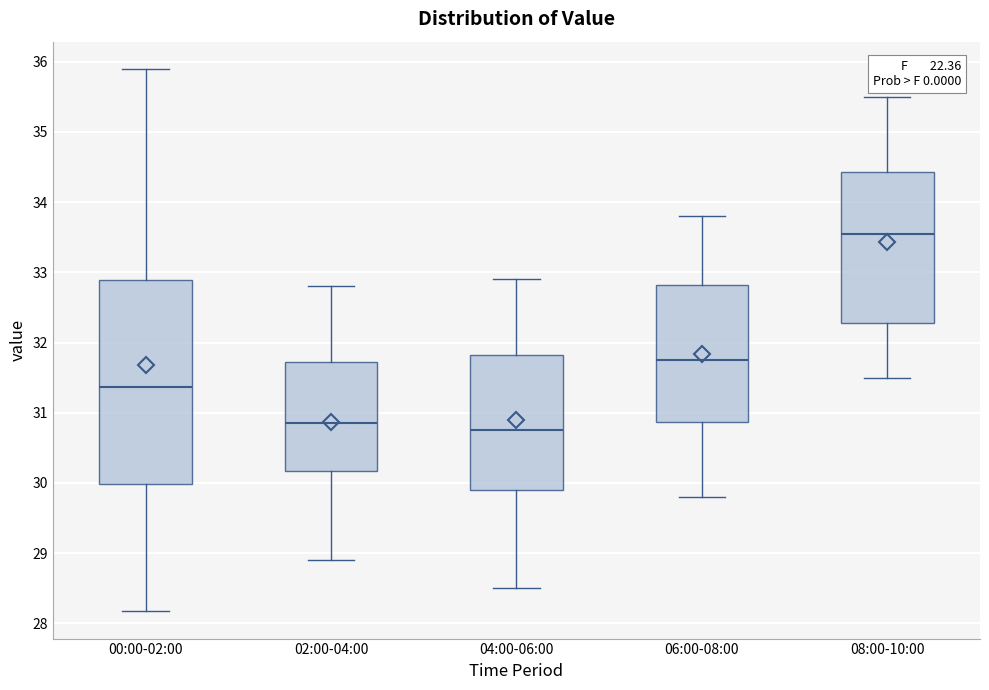

Reading left to right, transcribe this box plot: for each box, give where its median line is, the range the box spans, and where its two whiskers end, as read against the y-axis. The values are not printed on the chart, so give them approximately, as read against the axis.

00:00-02:00: median 31.4, box 30.0 to 32.9, whiskers 28.2 to 35.9
02:00-04:00: median 30.9, box 30.2 to 31.7, whiskers 28.9 to 32.8
04:00-06:00: median 30.8, box 29.9 to 31.8, whiskers 28.5 to 32.9
06:00-08:00: median 31.8, box 30.9 to 32.8, whiskers 29.8 to 33.8
08:00-10:00: median 33.6, box 32.3 to 34.4, whiskers 31.5 to 35.5